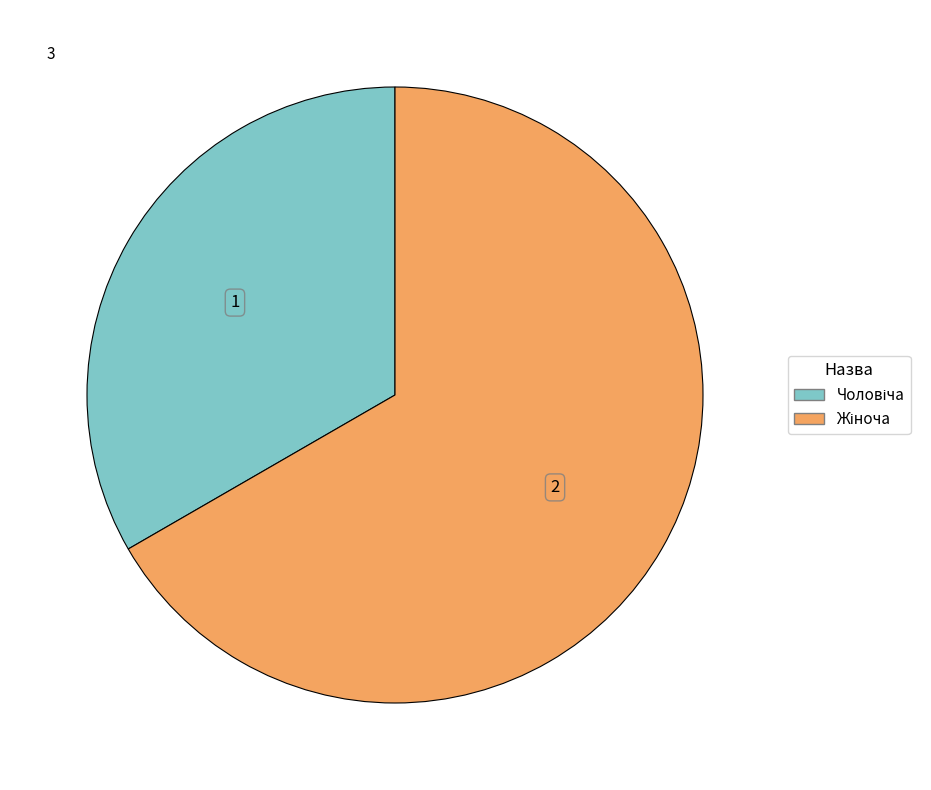

Count the number of slices in the pie.

2